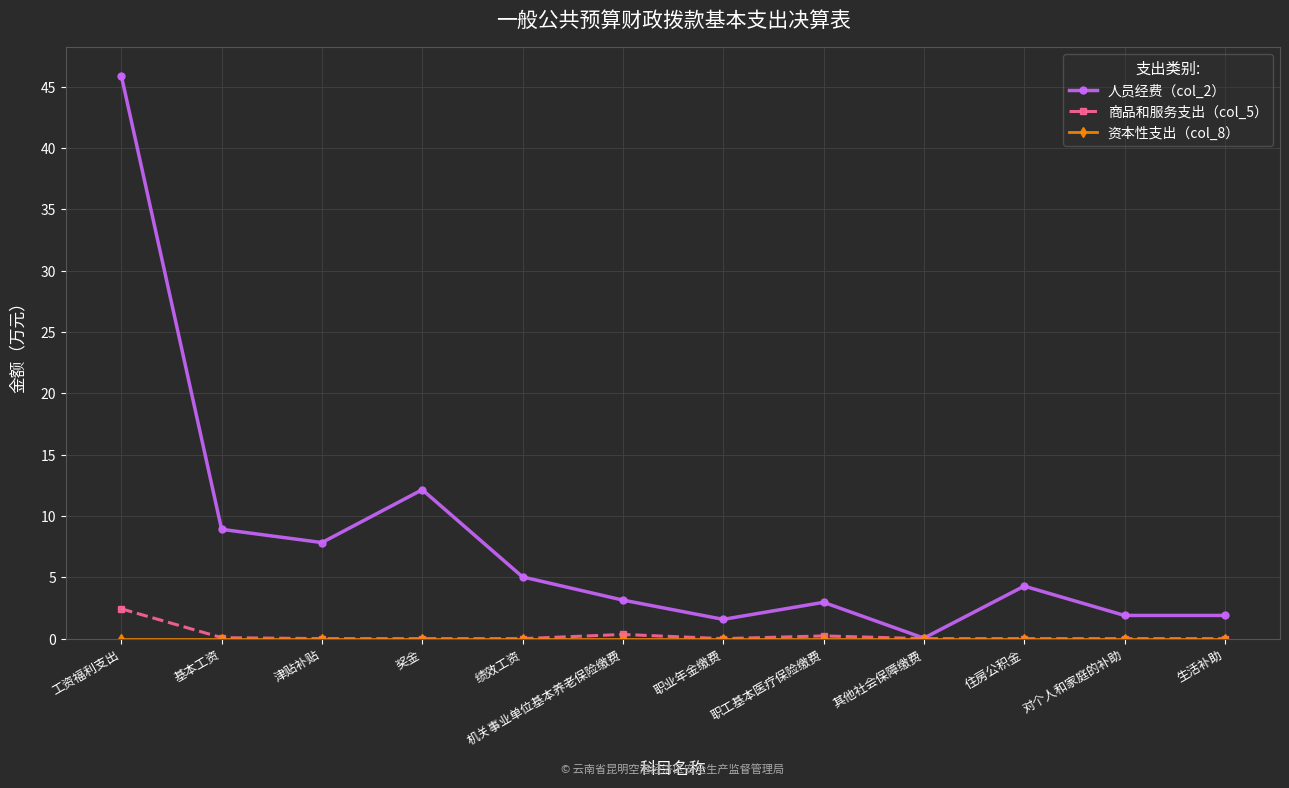

What position from the left is 职业年金缴费?

7